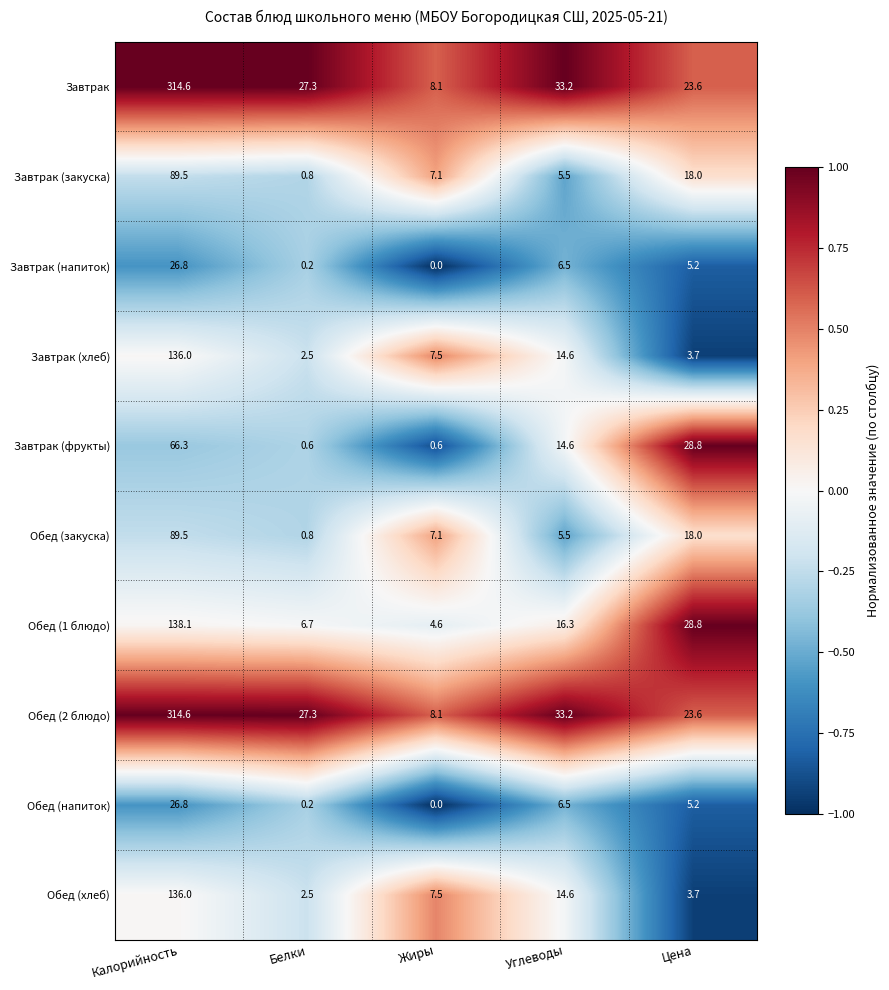

At which category is the sum across all series the highest?

Калорийность